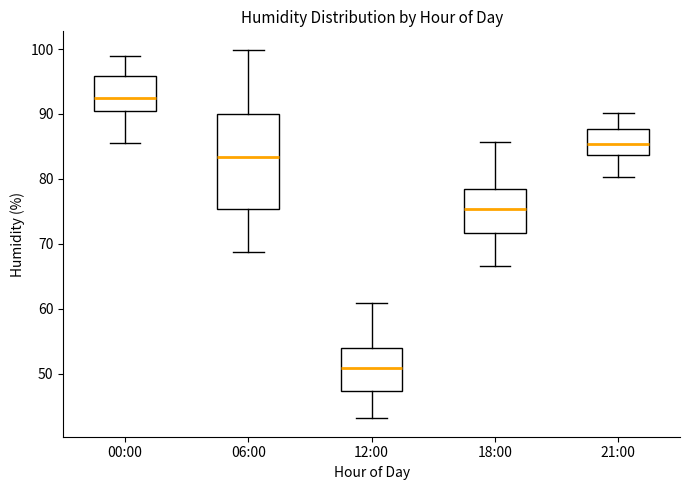

Where does the lower whisker of the box for 18:00 end on the y-axis? The values are not printed on the chart, so give them approximately, as read against the axis.

67